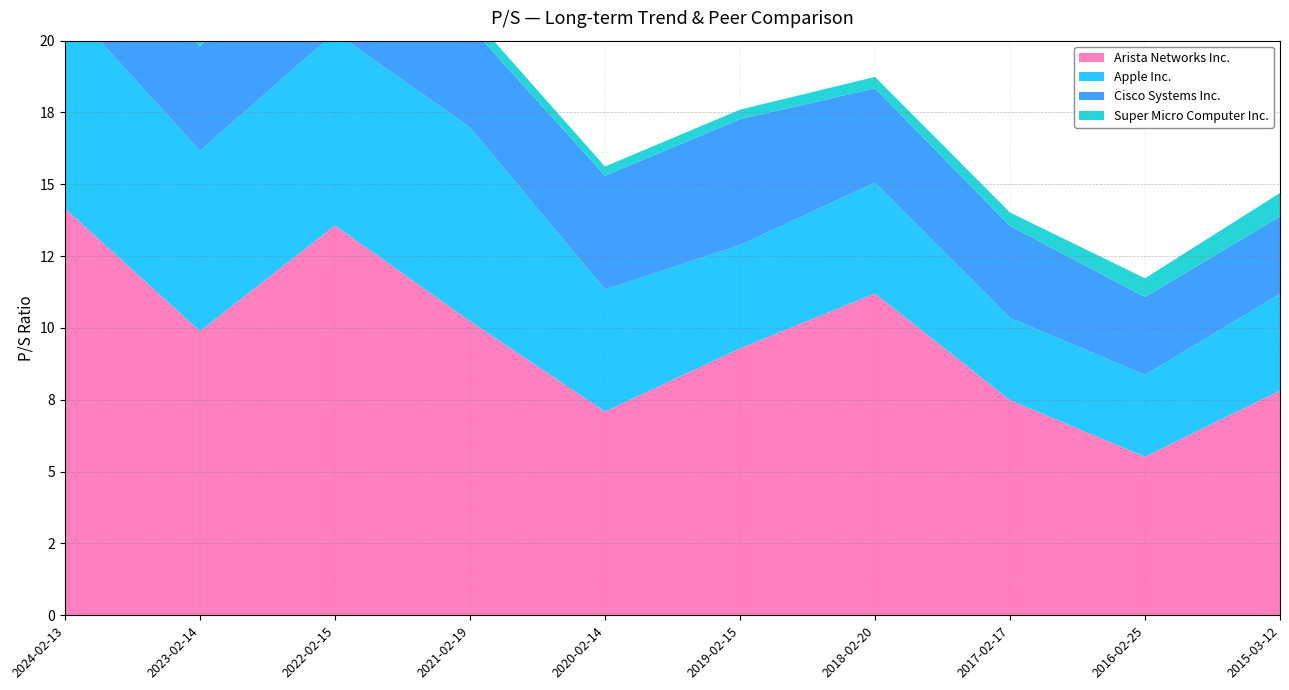

Reading right to left, extract all data points from this chart.

Arista Networks Inc.: 7.8	5.5	7.5	11.2	9.3	7.1	10.2	13.6	9.9	14.2
Apple Inc.: 3.4	2.9	2.9	3.9	3.6	4.2	6.7	6.7	6.3	7.2
Cisco Systems Inc.: 2.7	2.7	3.2	3.3	4.4	4.0	3.5	5.0	3.6	4.0
Super Micro Computer Inc.: 0.8	0.7	0.5	0.4	0.3	0.3	0.4	0.5	0.7	1.9